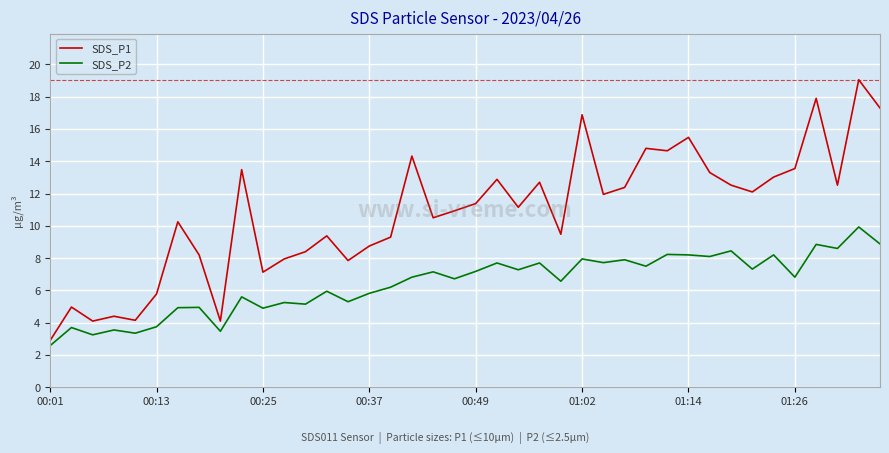

True or false: SDS_P1 and SDS_P2 intersect in this chart.

False